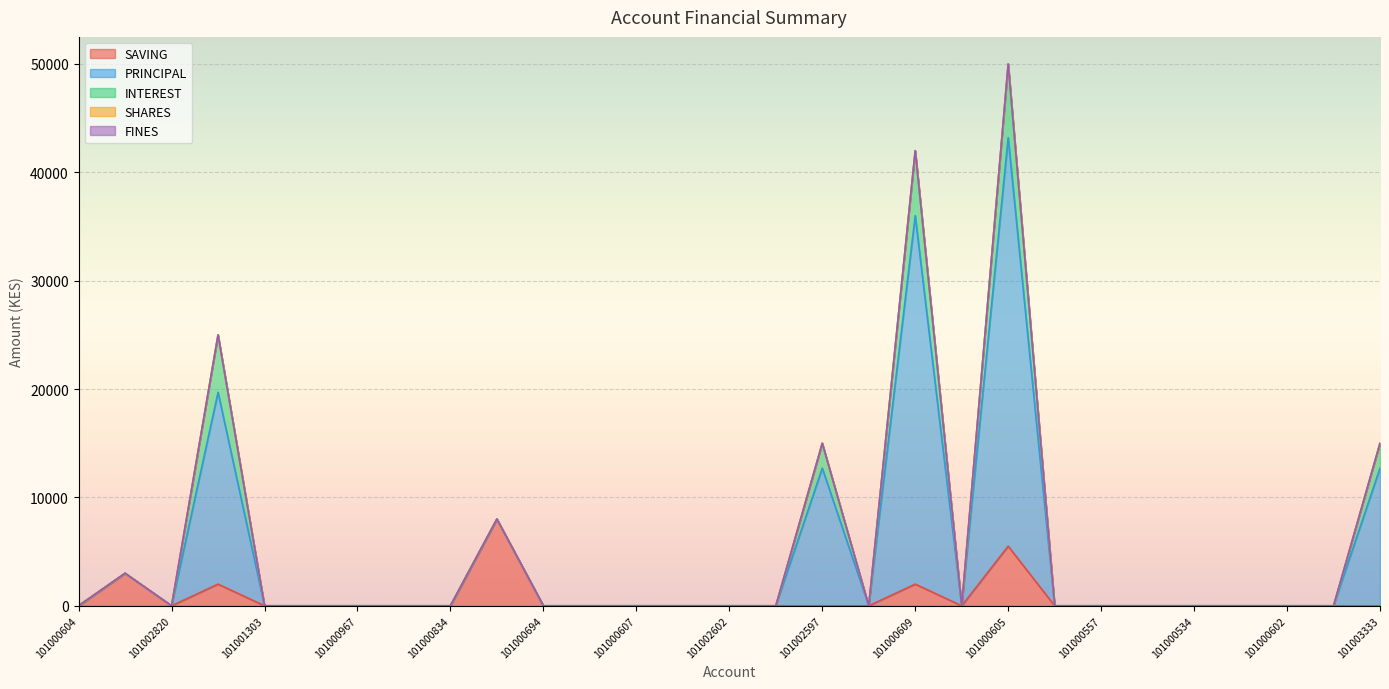

True or false: PRINCIPAL has more than 2 points higher than both neighbors.

True